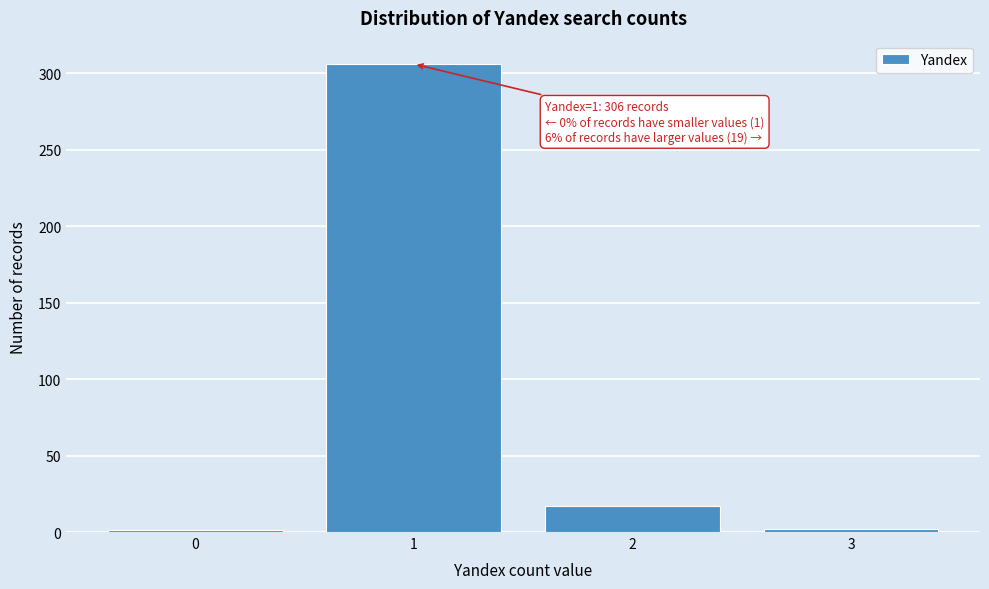

Over which range of the x-axis is the bar tallest?

0.5 to 1.5